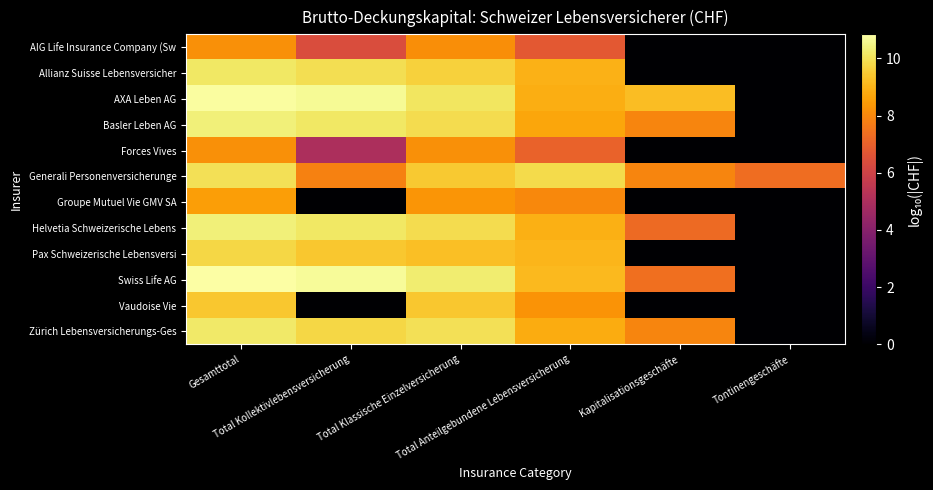

Which category has the lowest value across all series?

Kapitalisationsgeschäfte